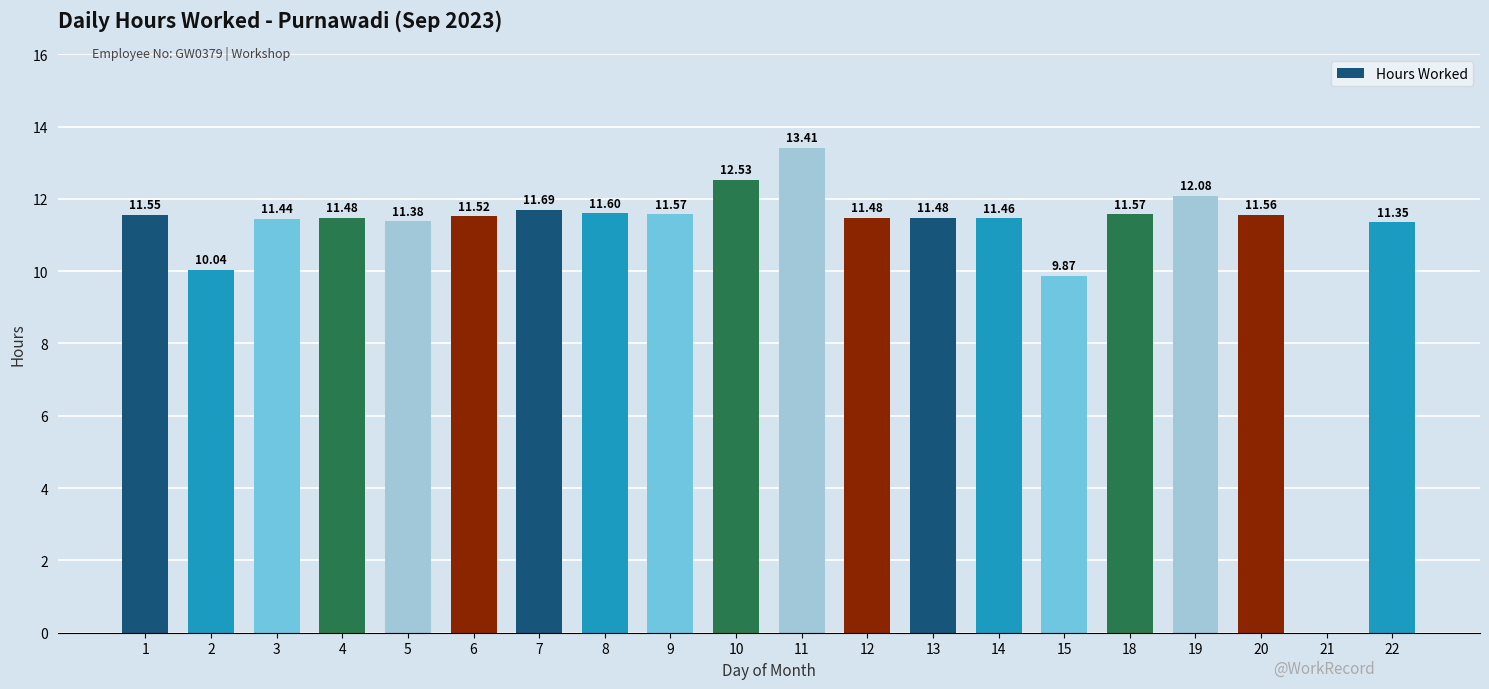

Are the bars horizontal?

No